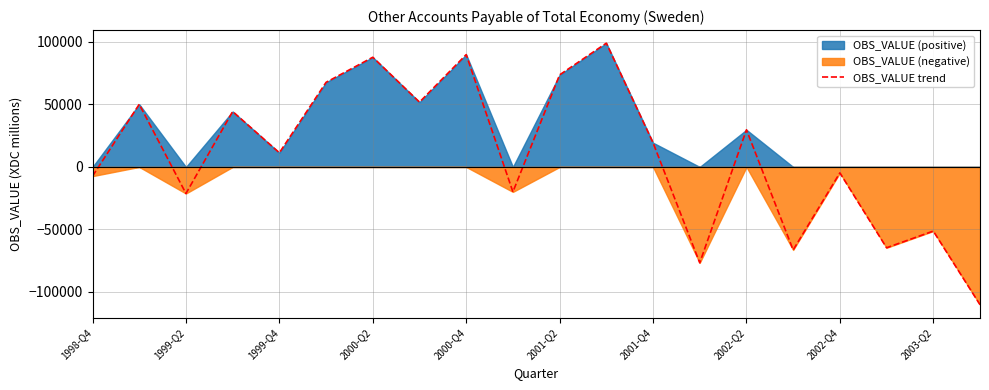

Which category has the lowest value across all series?

19